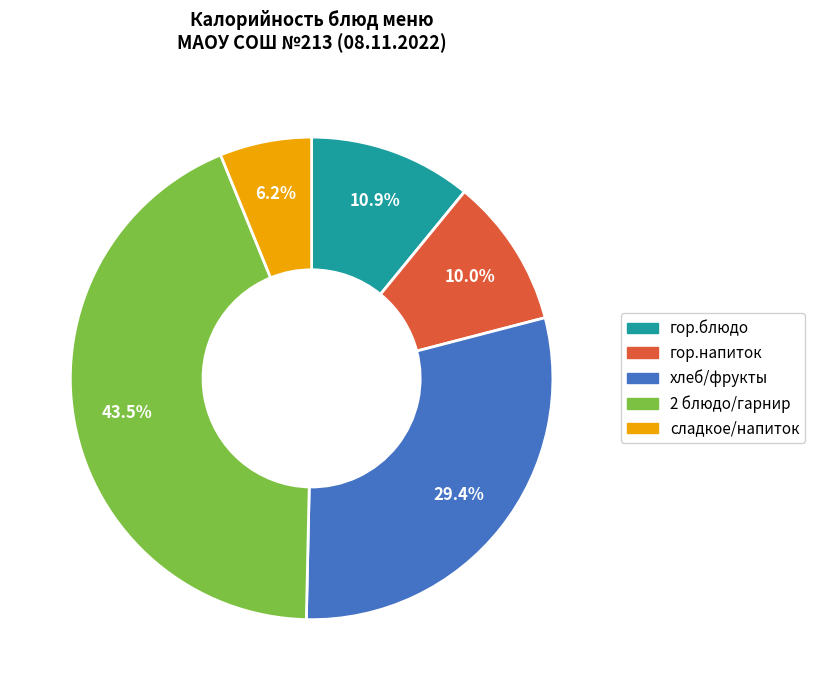

Does any single category account for the majority?

No